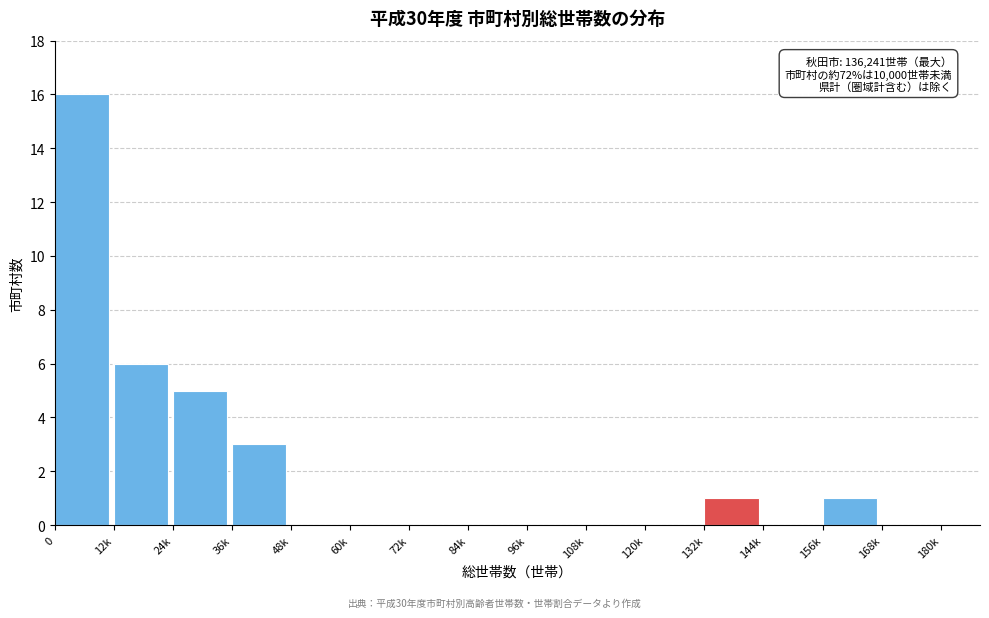

Reading left to right, extract all data points from this chart.

0=16	12k=6	24k=5	36k=3	48k=0	60k=0	72k=0	84k=0	96k=0	108k=0	120k=0	132k=1	144k=0	156k=1	168k=0